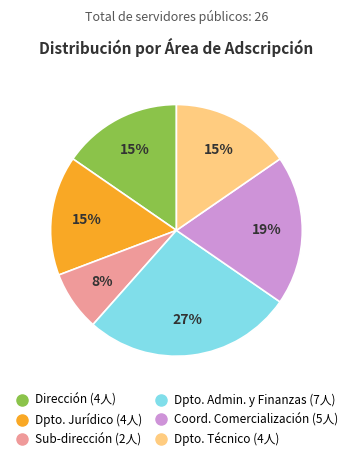

To the nearest percent, what is the average slice percentage?

17%